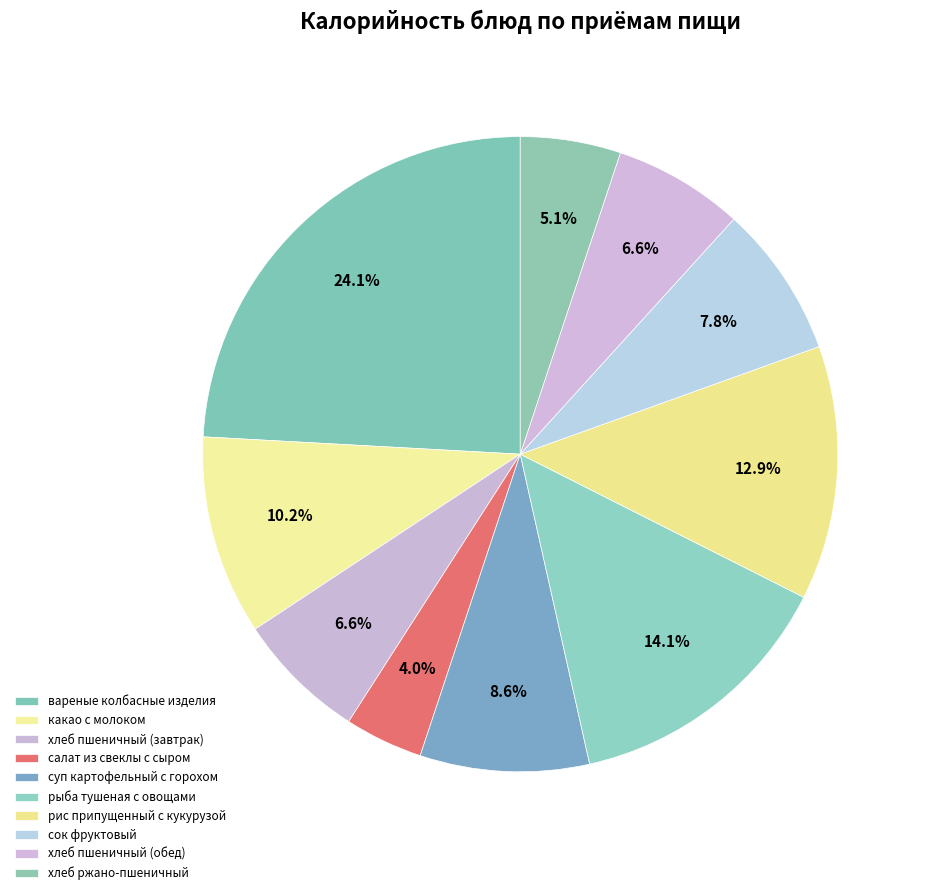

To the nearest percent, what is the difference between the largest and smallest slice percentages?

20%